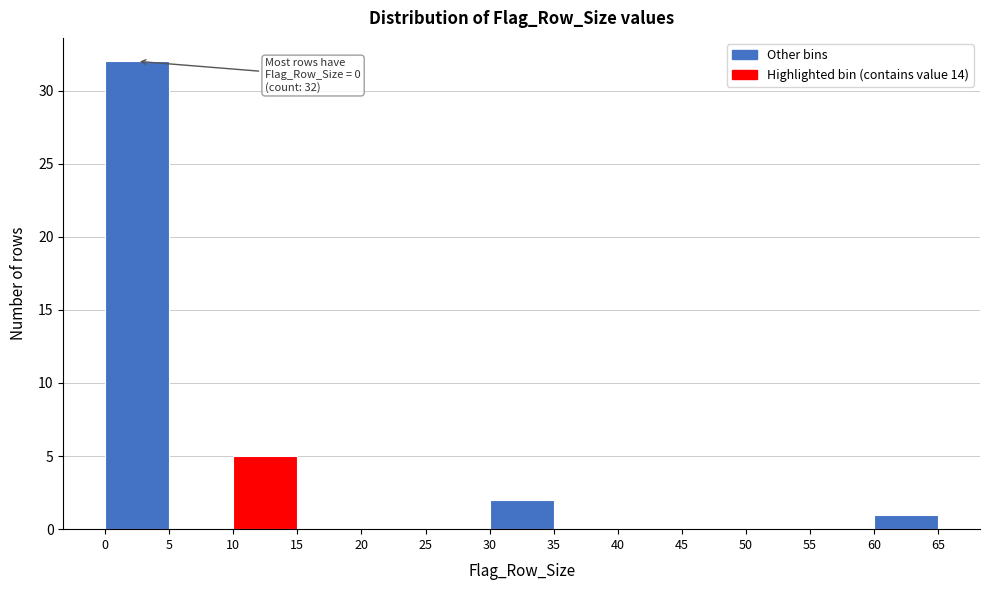

Which range on the x-axis has the tallest bar?

0 to 5